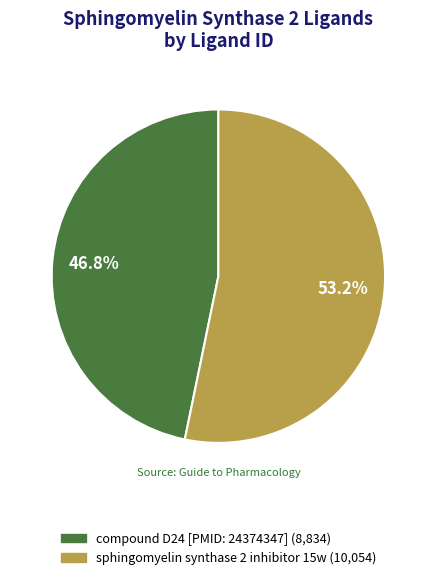

To the nearest percent, what is the difference between the compound D24 [PMID: 24374347] and sphingomyelin synthase 2 inhibitor 15w slice percentages?

6%